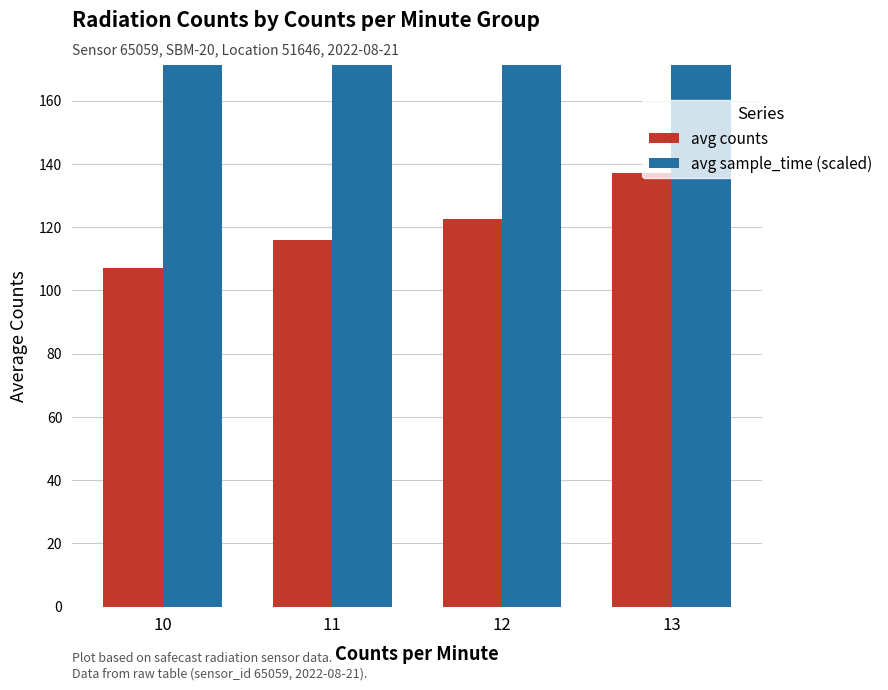

Which series changed the most between 10 and 11?

avg sample_time (scaled)